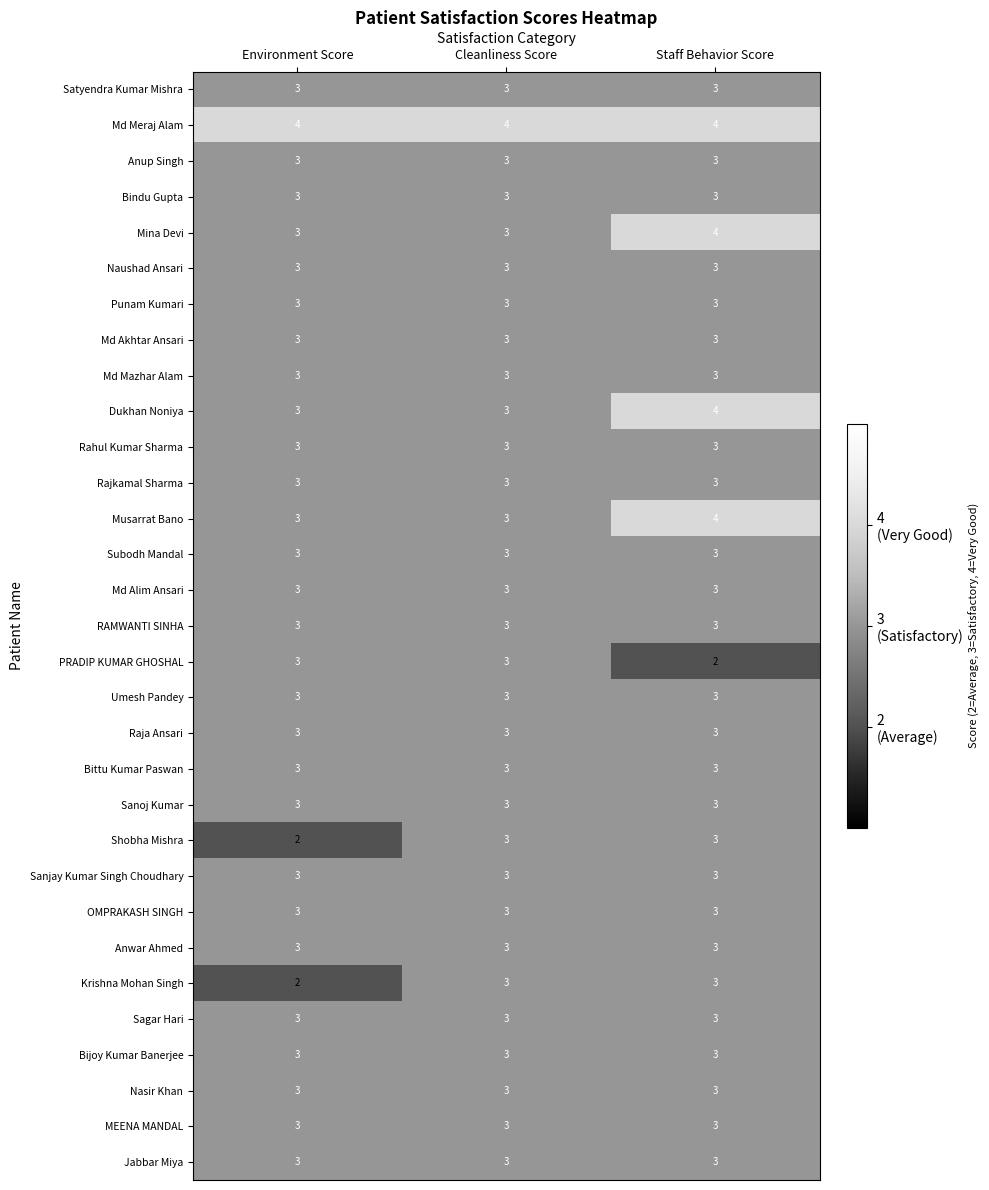

The MEENA MANDAL series shows 2 at Staff Behavior Score. True or false?

False